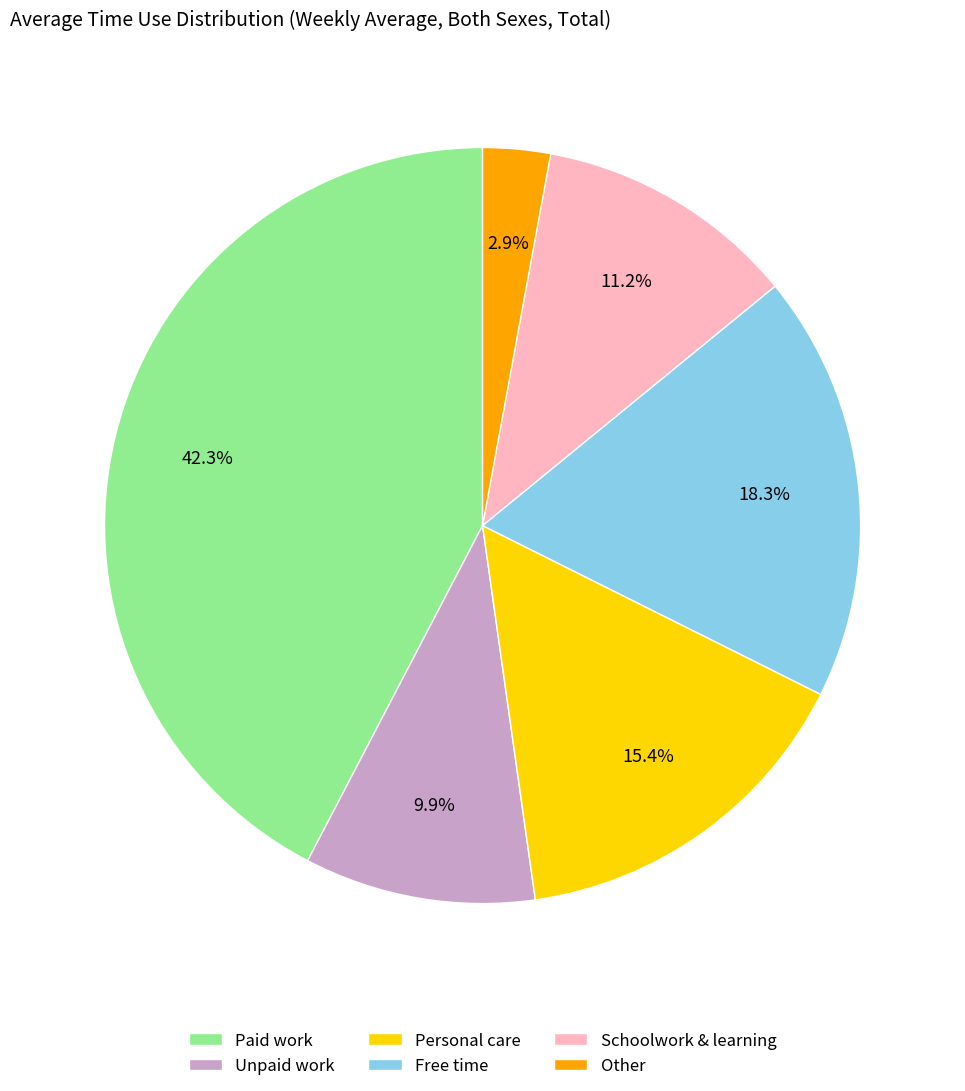

Which has a higher value, Free time or Paid work?

Paid work